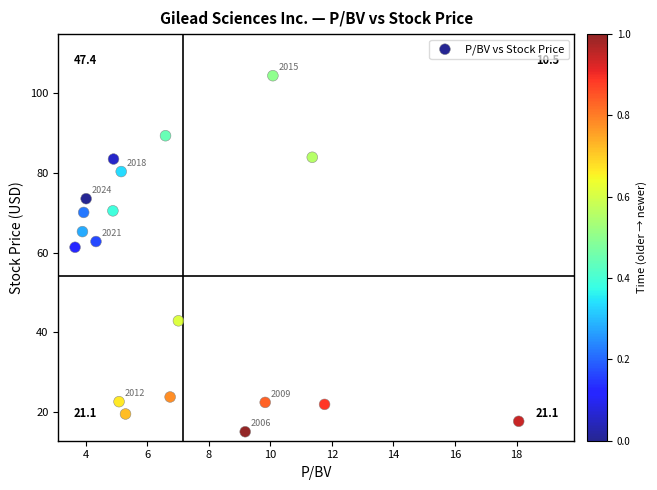

What Y value in the scatter plot is closest to 59?

61.4